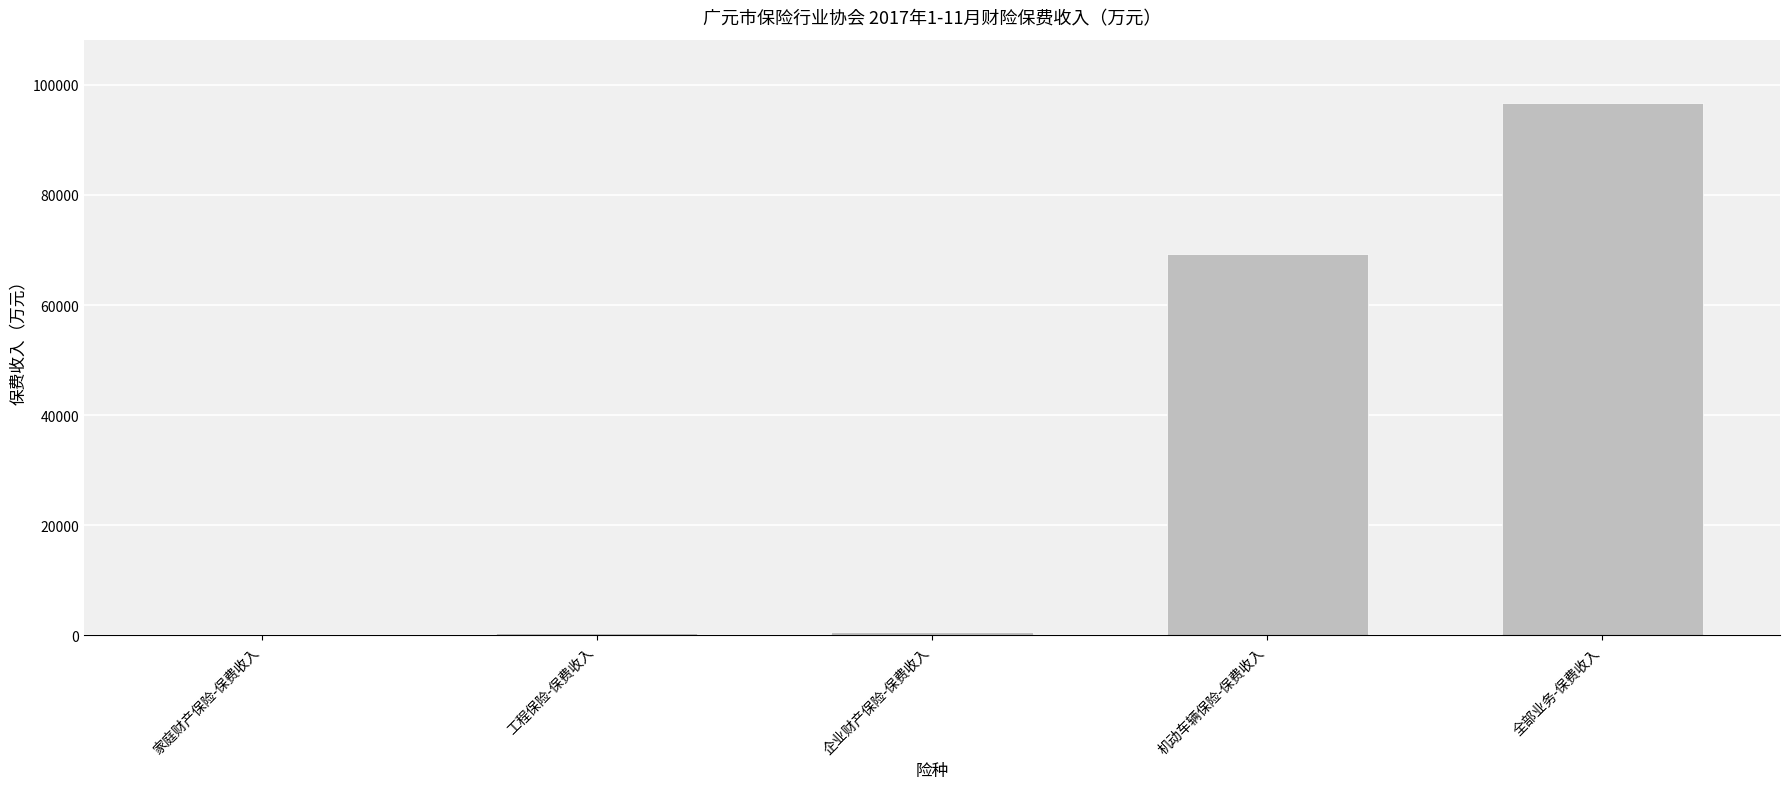

What is the greatest value displayed?

96609.4